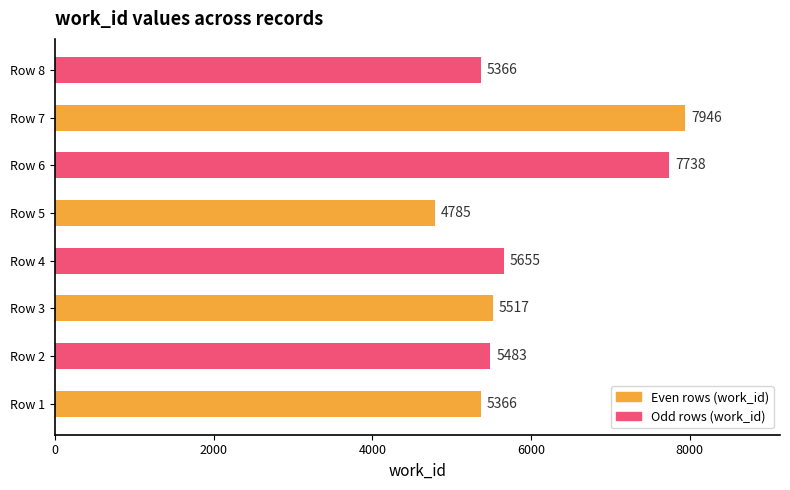

Are the bars grouped side by side (vs. stacked)?

No